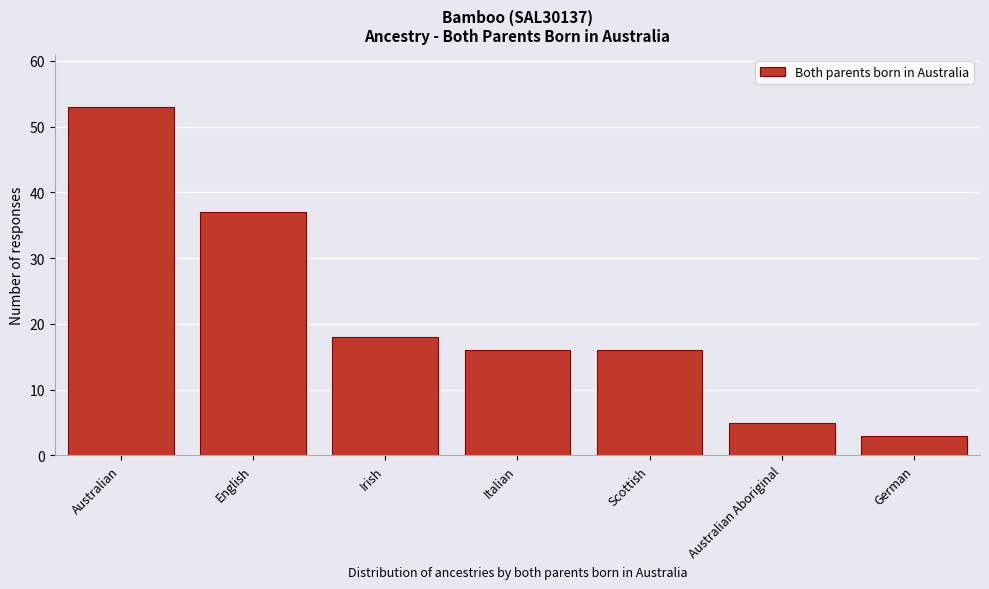

Reading left to right, what are all the values shown in this chart?

53	37	18	16	16	5	3